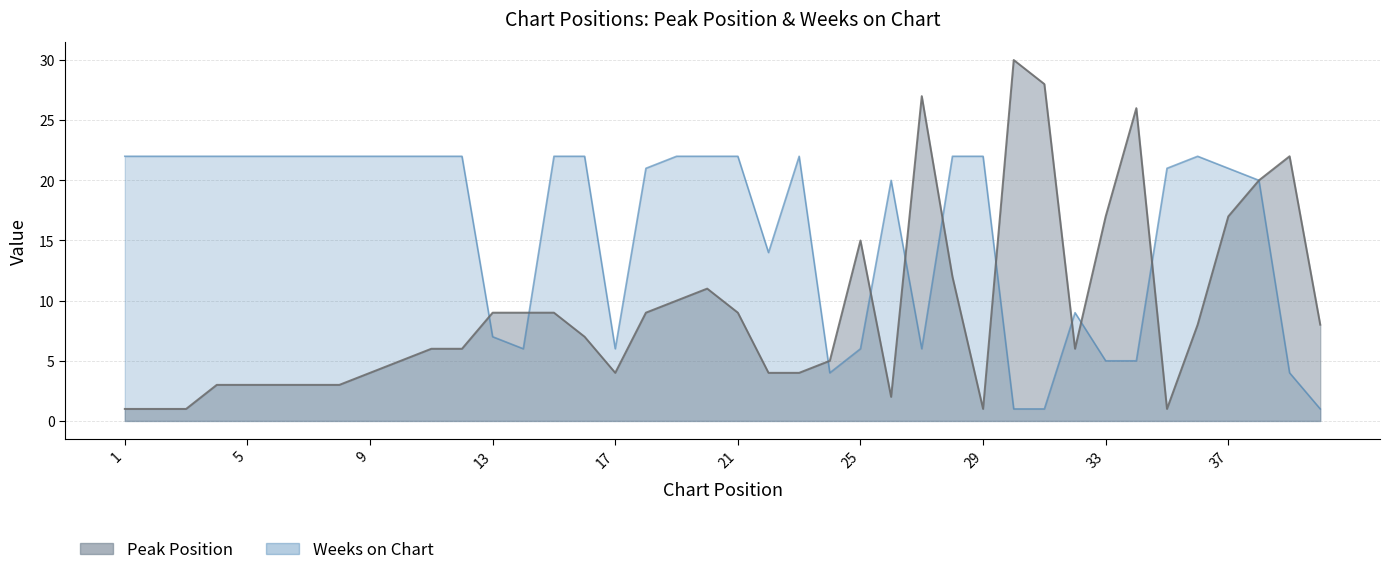

In Weeks on Chart, how many points are higher than both neighbors (excluding endpoints)?

4